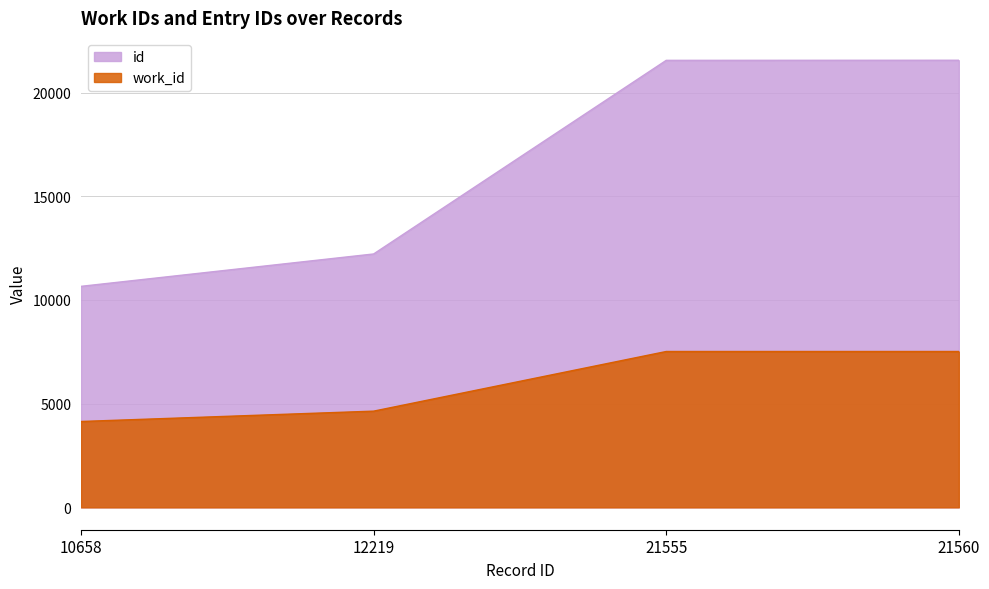

How many categories are shown in the chart?

4